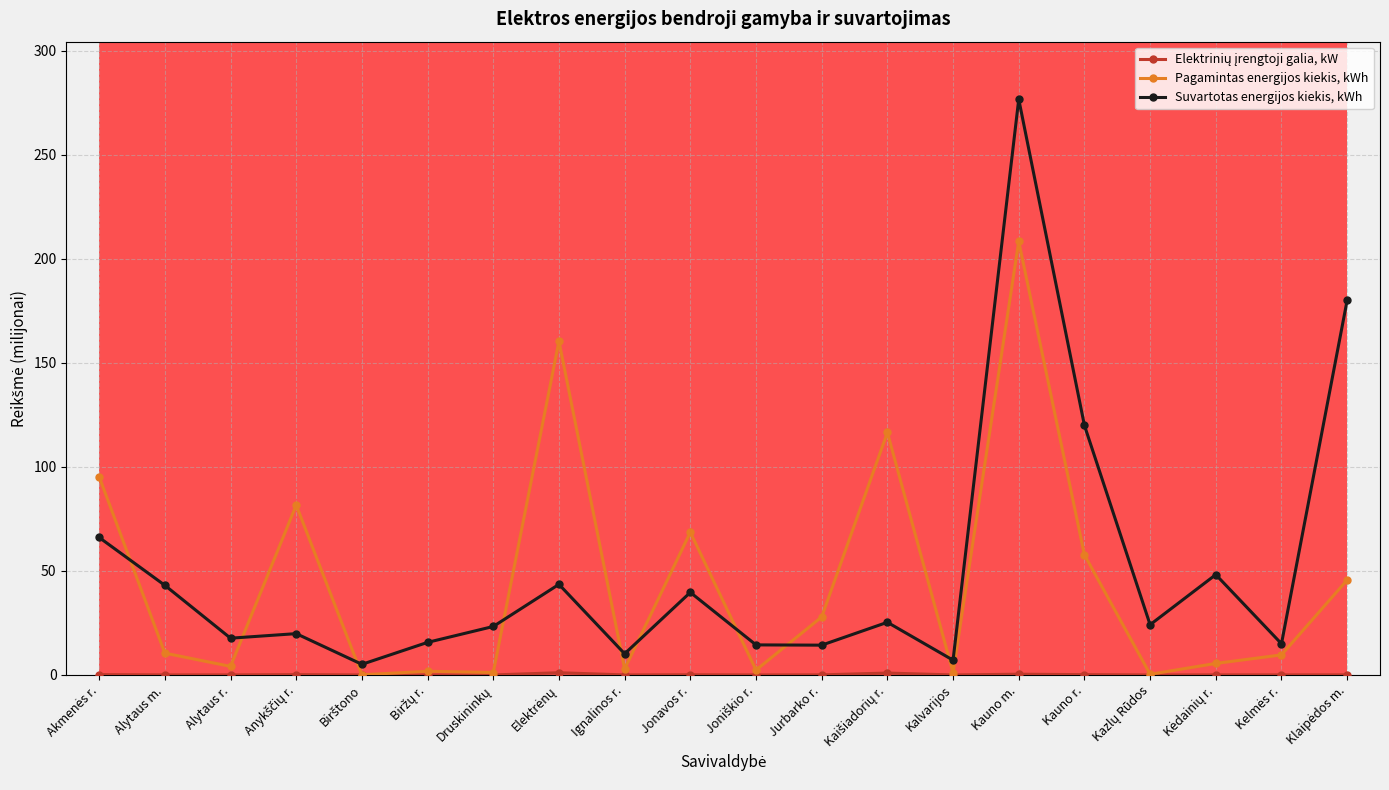

At how many categories does at least one series exceed 271?

1